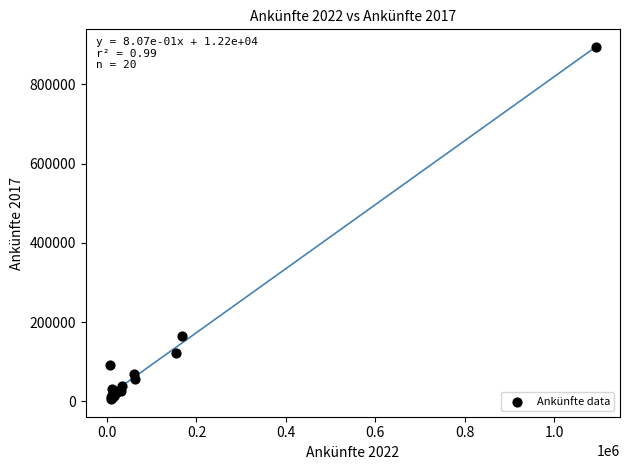

What Y value in the scatter plot is closest to 450053?

166059